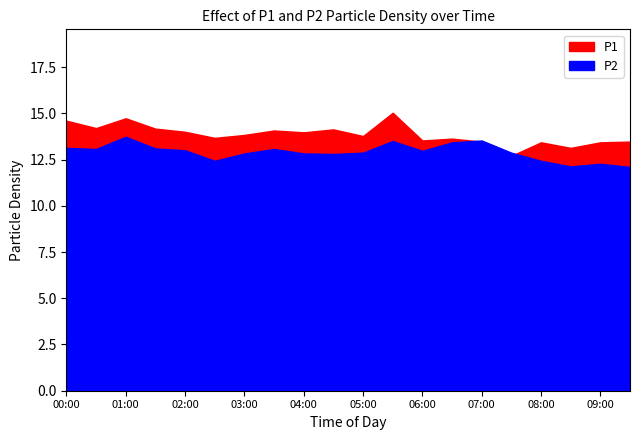

True or false: P1 and P2 intersect in this chart.

False